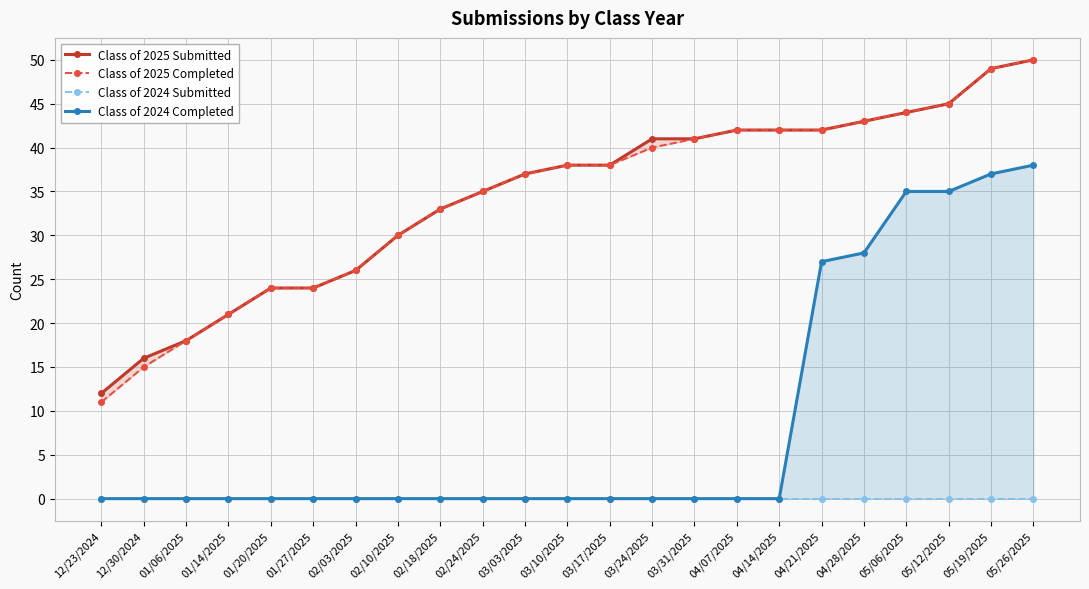

At which label does Class of 2024 Completed reach its minimum?

12/23/2024